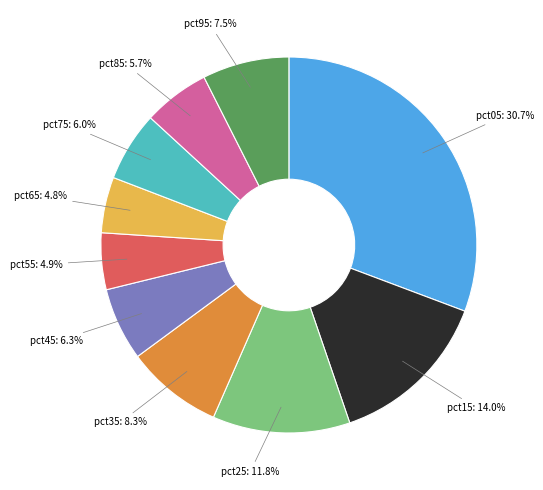

To the nearest percent, what is the difference between the pct55 and pct95 slice percentages?

3%